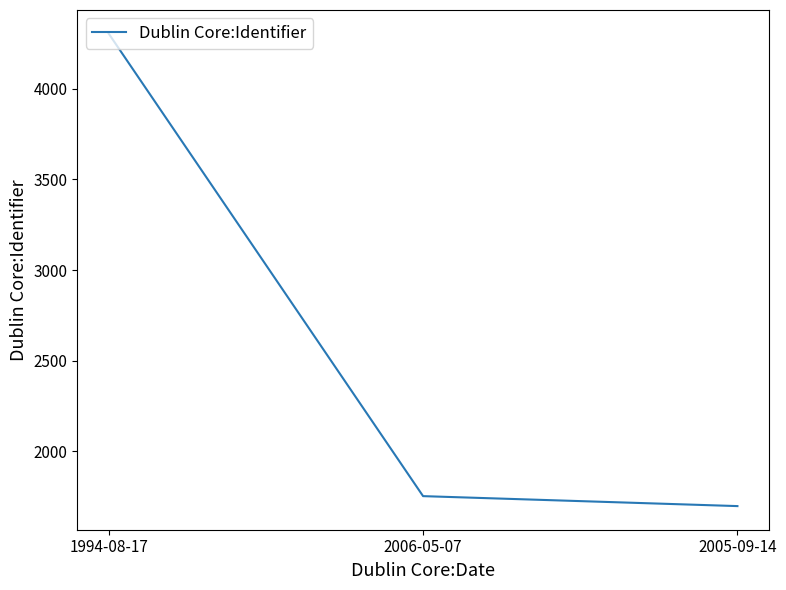

The value at 1994-08-17 is 1860. True or false?

False